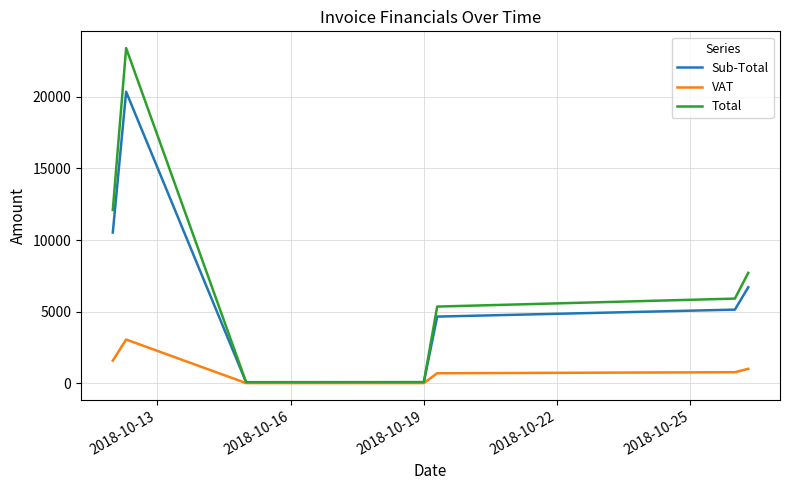

True or false: Total and Sub-Total cross at least once.

False